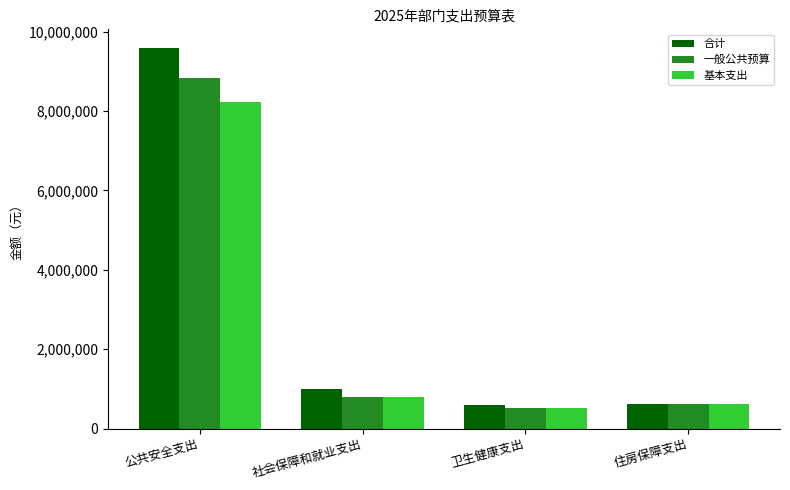

Where does the 合计 series first go above 1004230?

公共安全支出